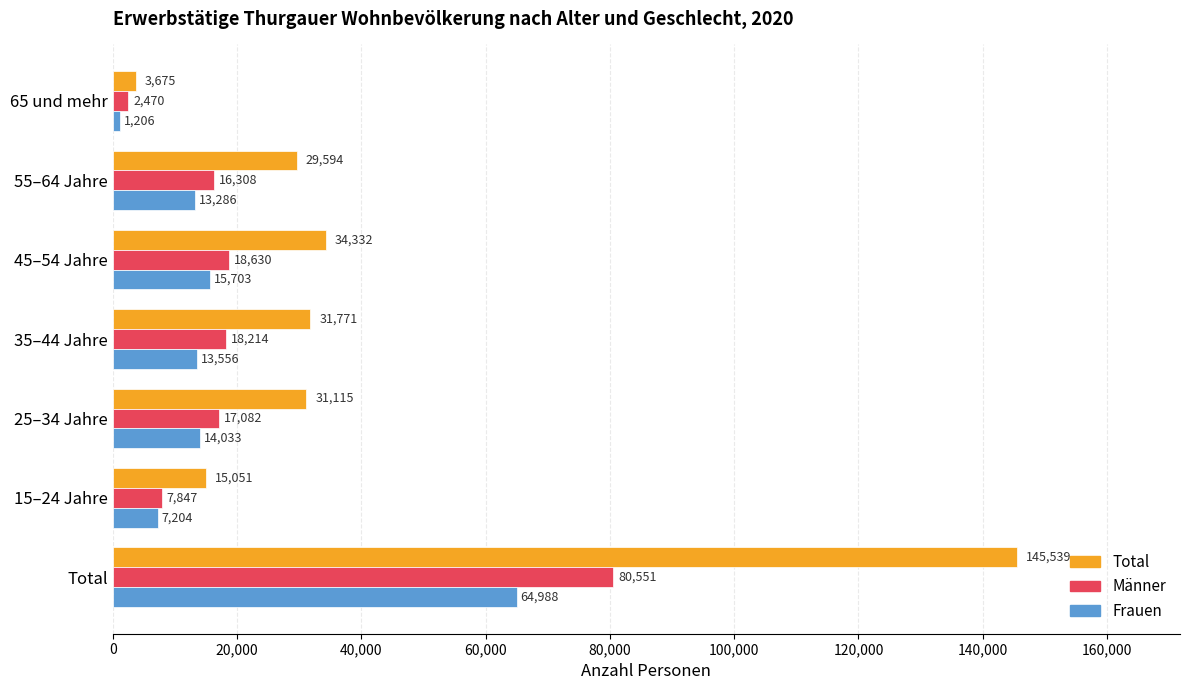

At how many categories does at least one series exceed 89857?

1